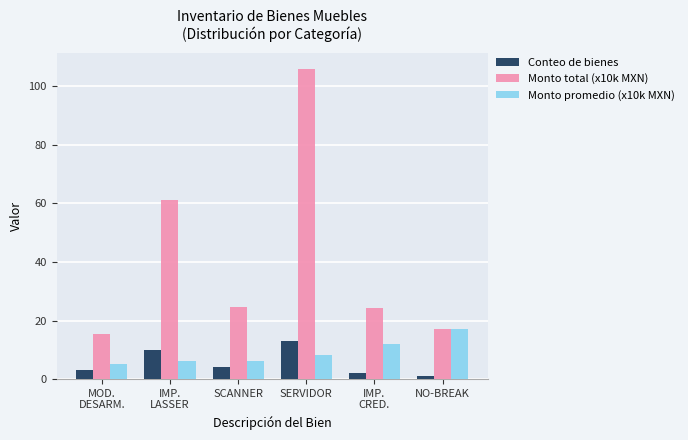

Is it true that Monto total (x10k MXN) equals 17.2 at NO-BREAK?

True